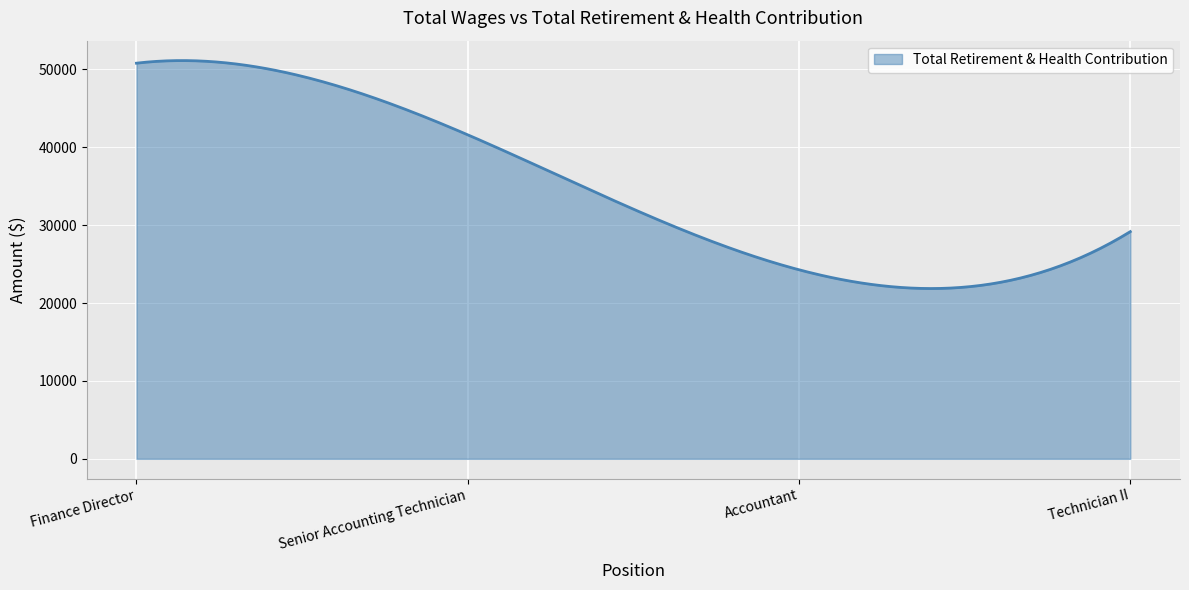

What is the difference between the maximum and minimum values?

29268.5